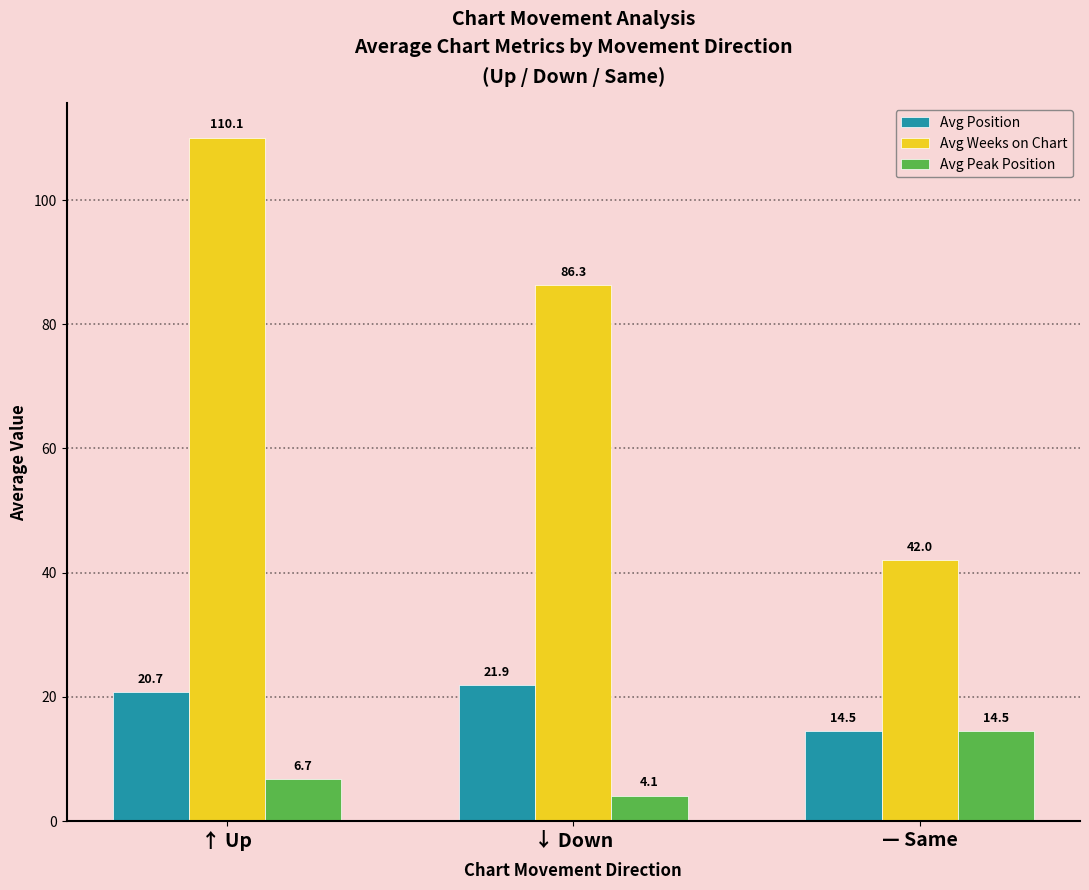

Is it true that Avg Position equals 21.9 at ↓ Down?

True